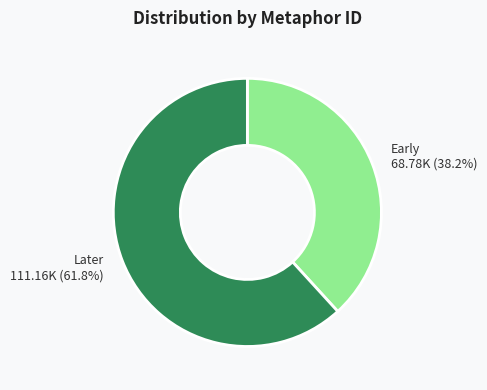

Is there any slice that represents more than half of the pie?

Yes